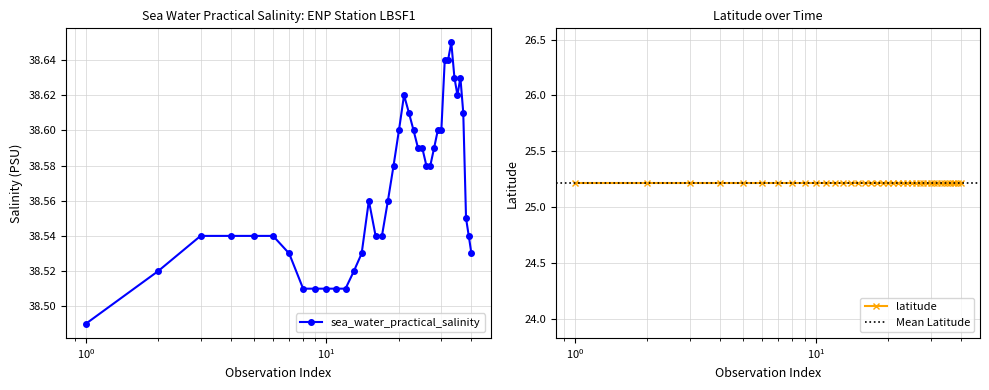

Does the chart display data point markers on the line(s)?

Yes